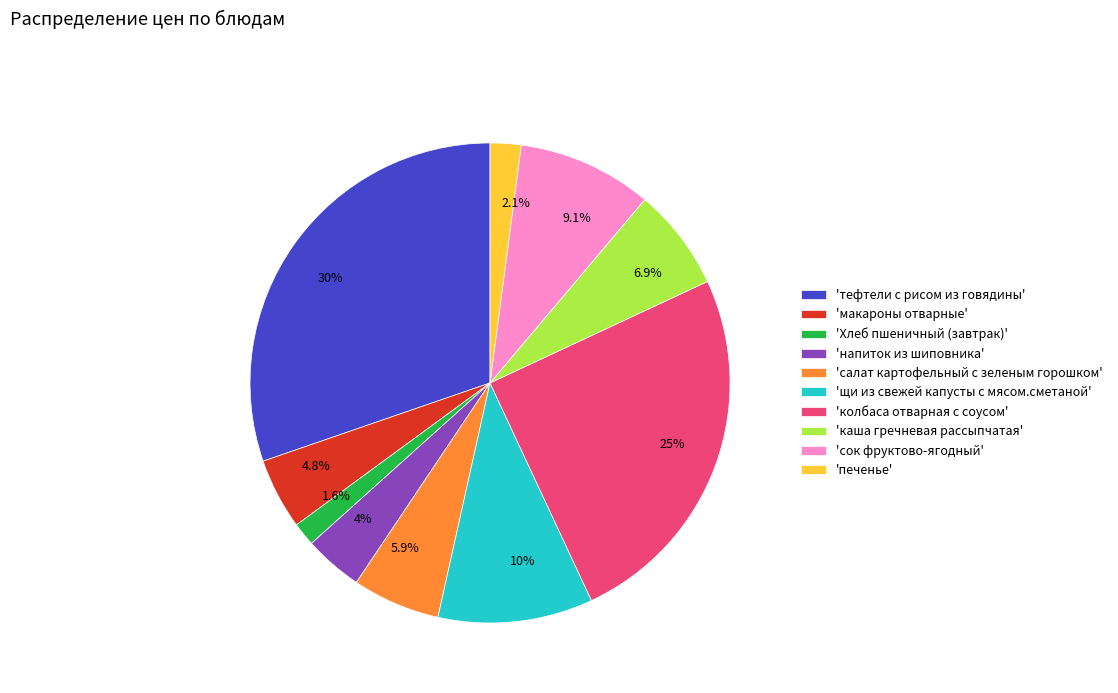

Is 'печенье' the majority of the pie?

No